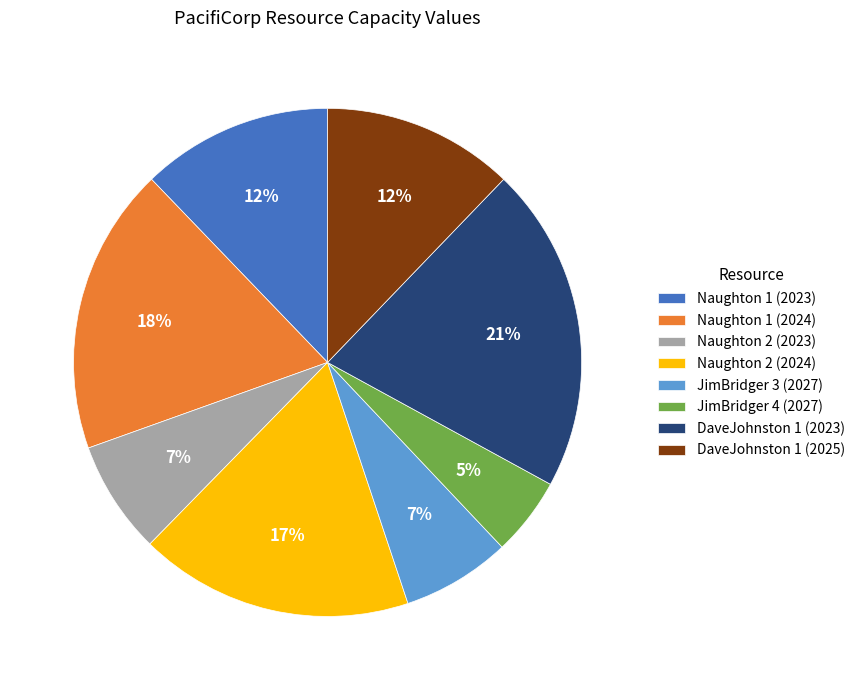

To the nearest percent, what portion does Naughton 2 (2024) represent?

17%